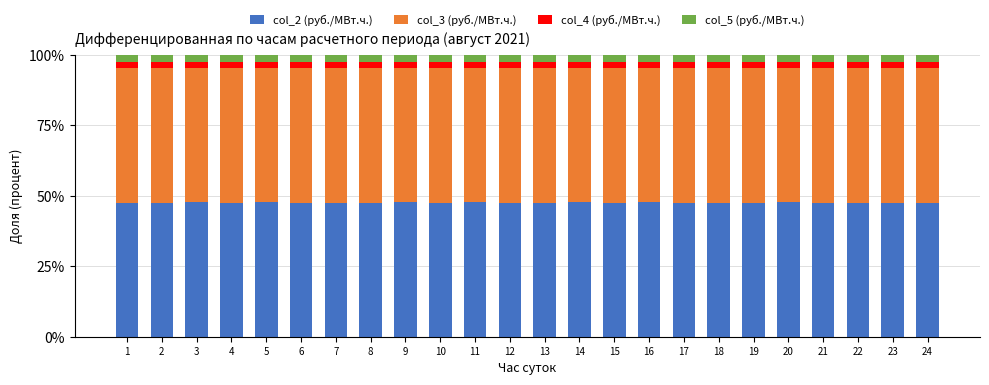

What is the lowest value of the col_2 (руб./МВт.ч.) series?

47.6